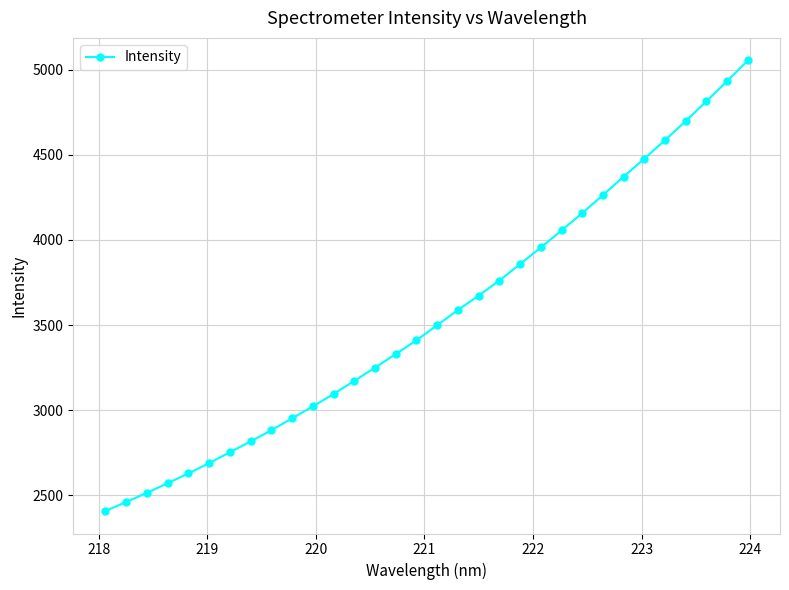

What is the value of the 18th point from the left?

3588.1